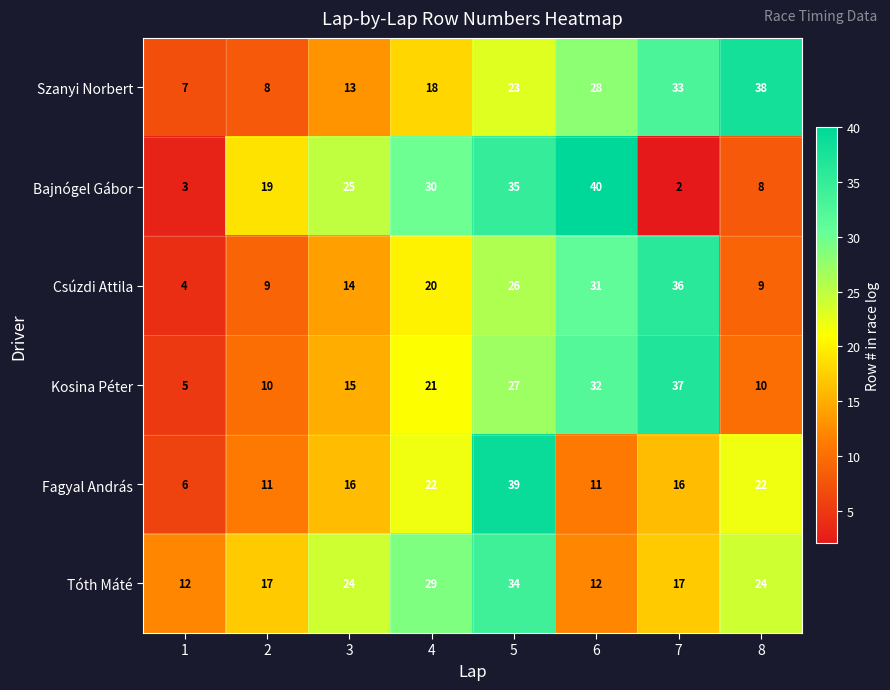

At how many categories does at least one series exceed 13?

7